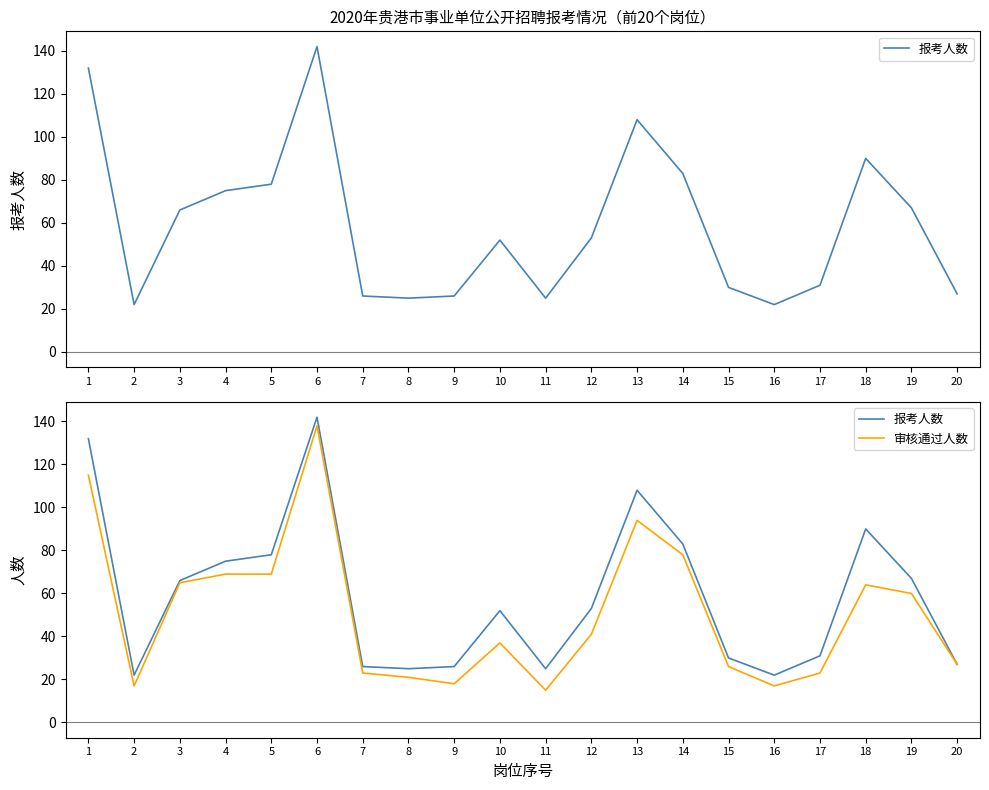

True or false: 审核通过人数 has a value of 10 at 8.

False